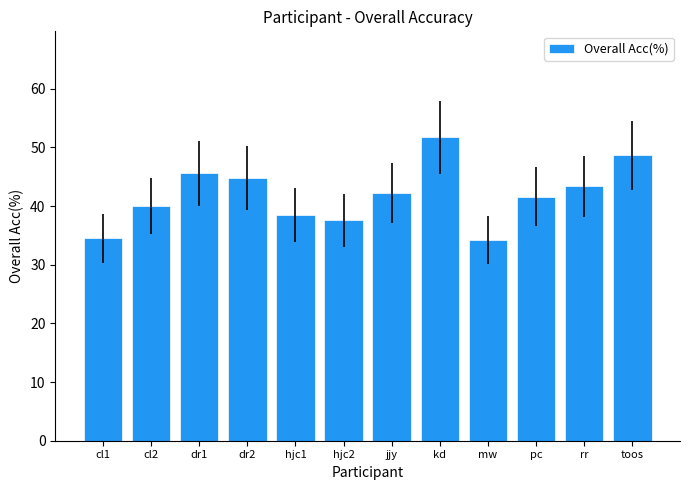

How many series are shown in this chart?

1